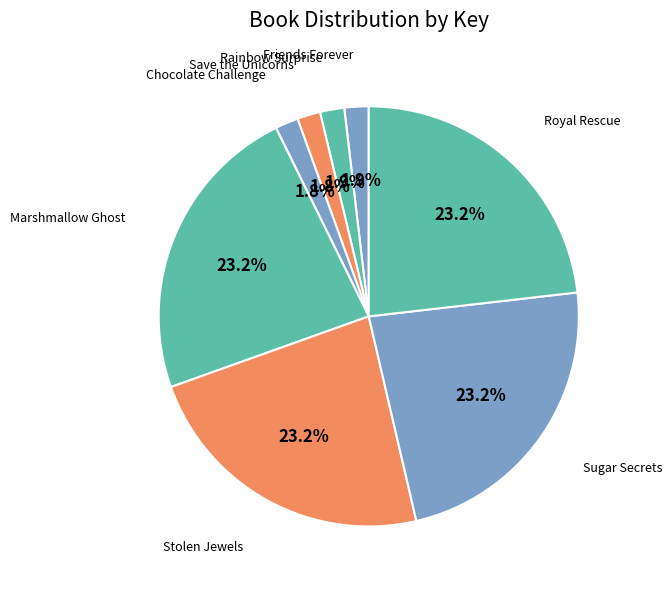

Is the sum of Chocolate Challenge and Royal Rescue greater than half?

No